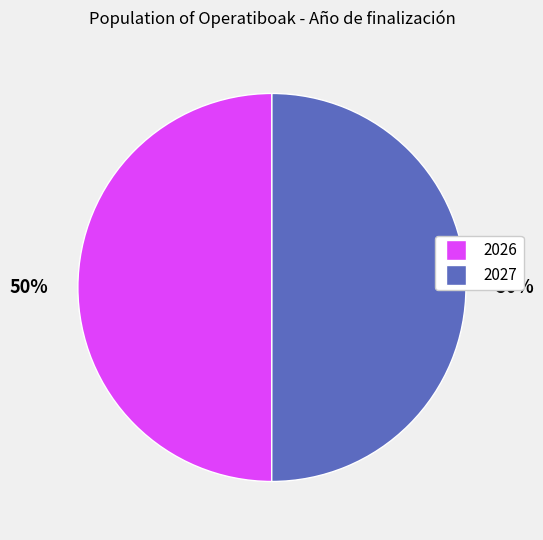

Count the number of slices in the pie.

2